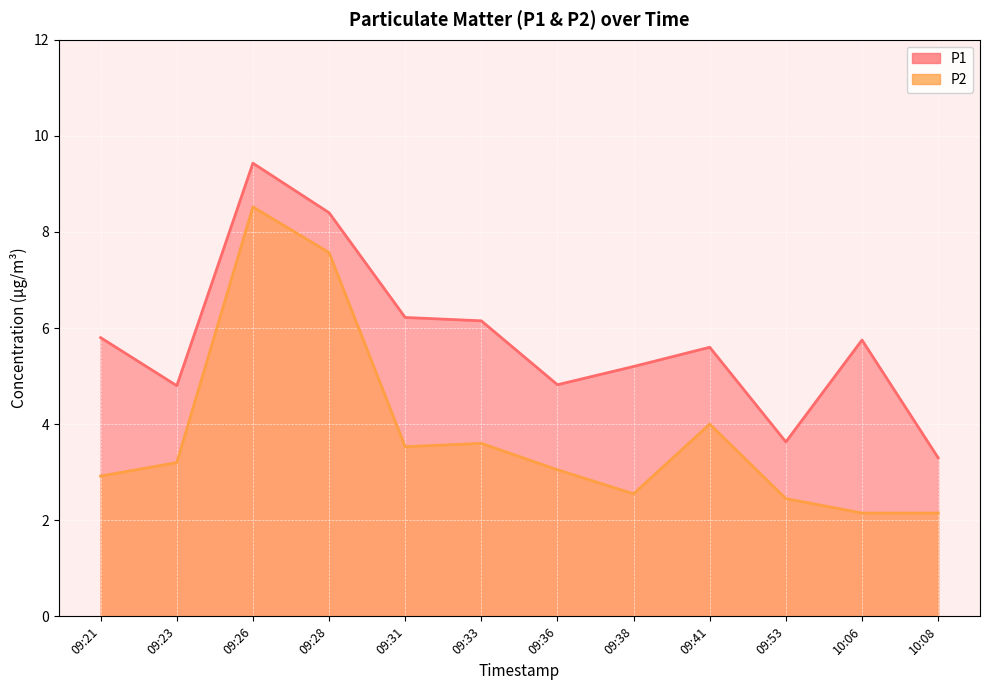

What is the label of the 2nd point from the right?

10:06